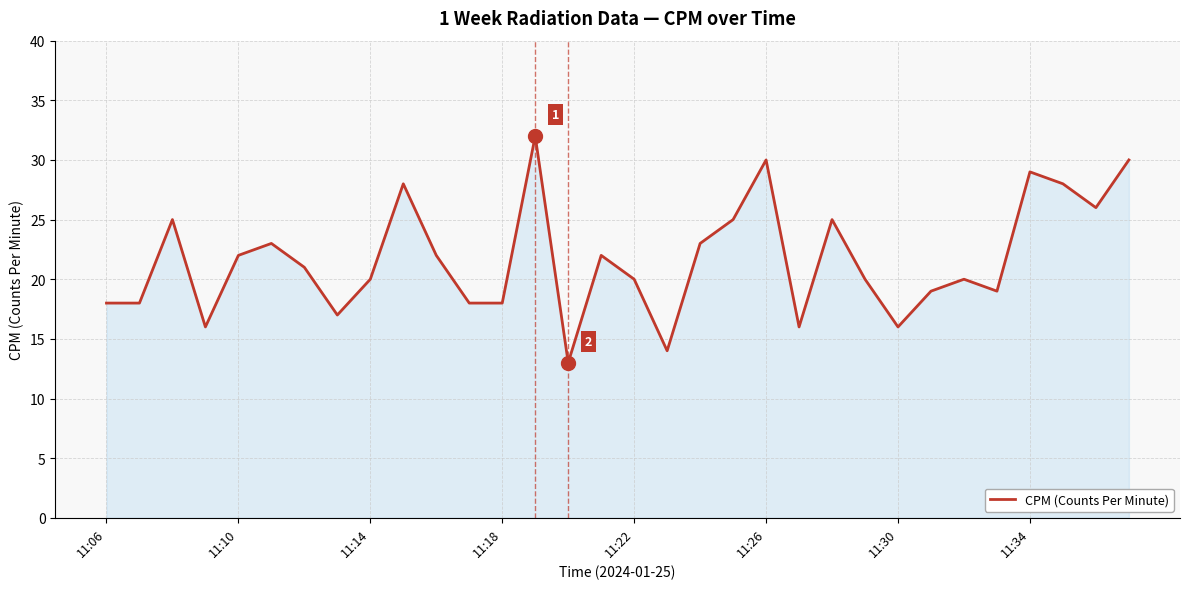

What is the minimum value shown in the chart?

13